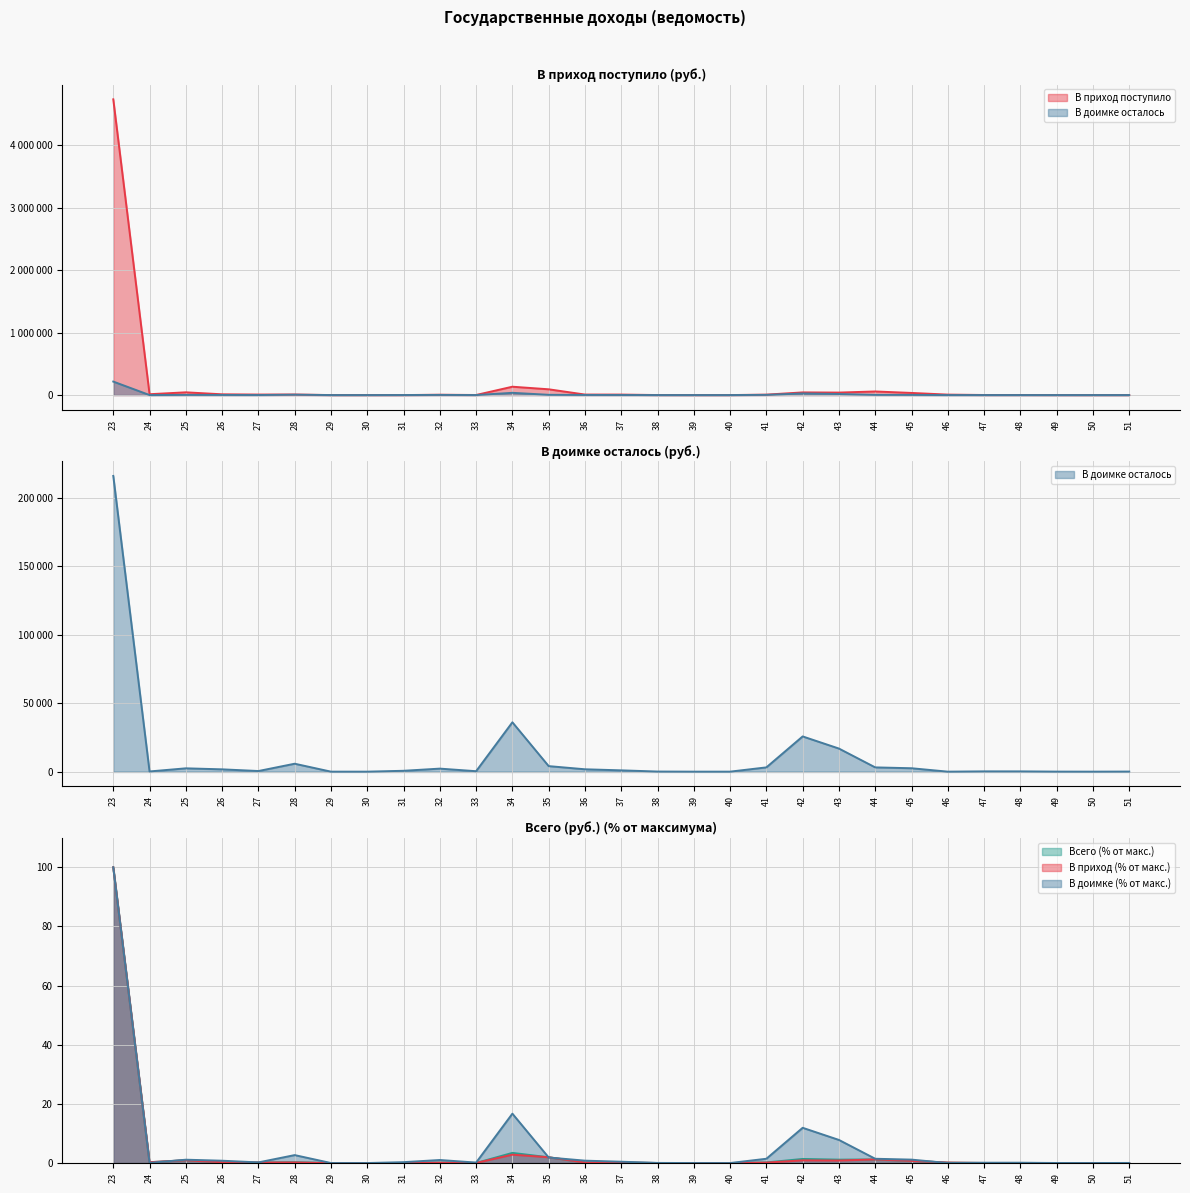

At which category does В приход поступило (руб.) reach its first local valley?

24